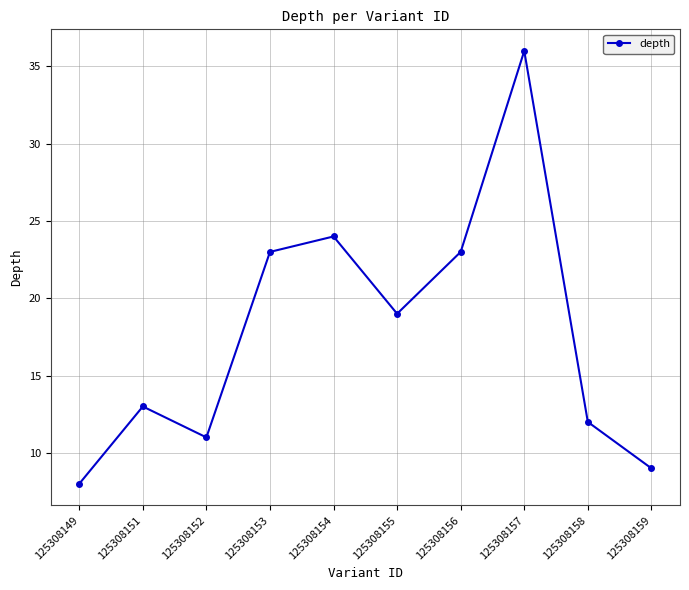

At which category does the chart reach its minimum across all series?

125308149